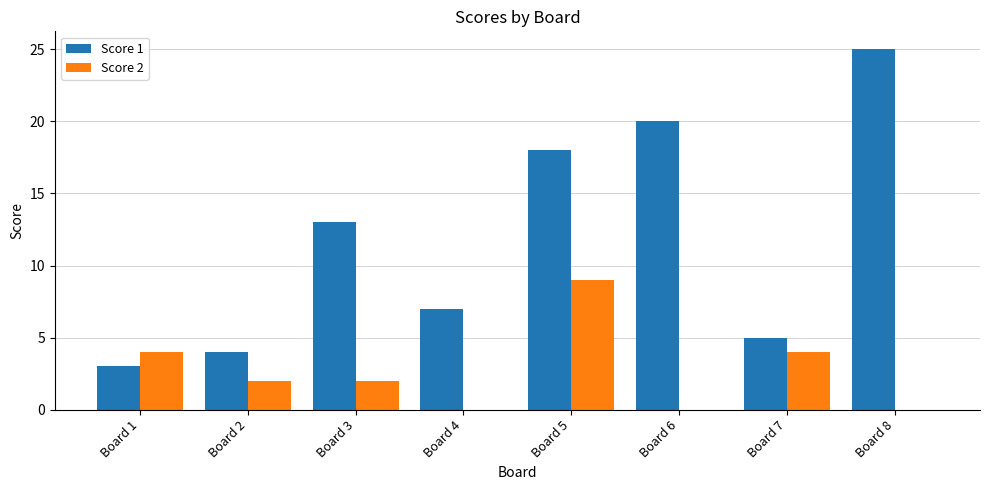

How many groups of bars are there?

8